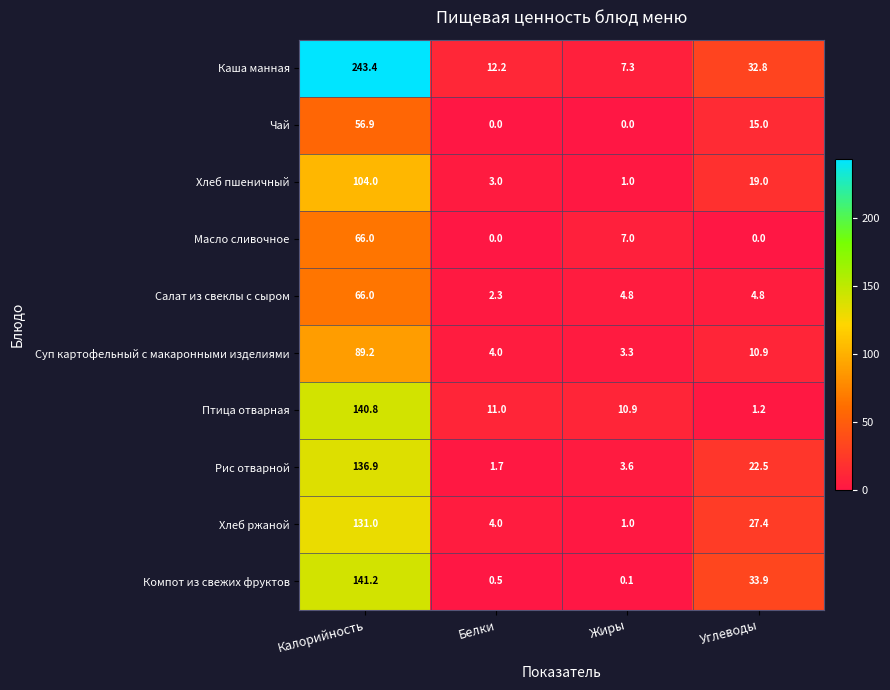

What is the spread (max minus min) of values at Белки?

12.2